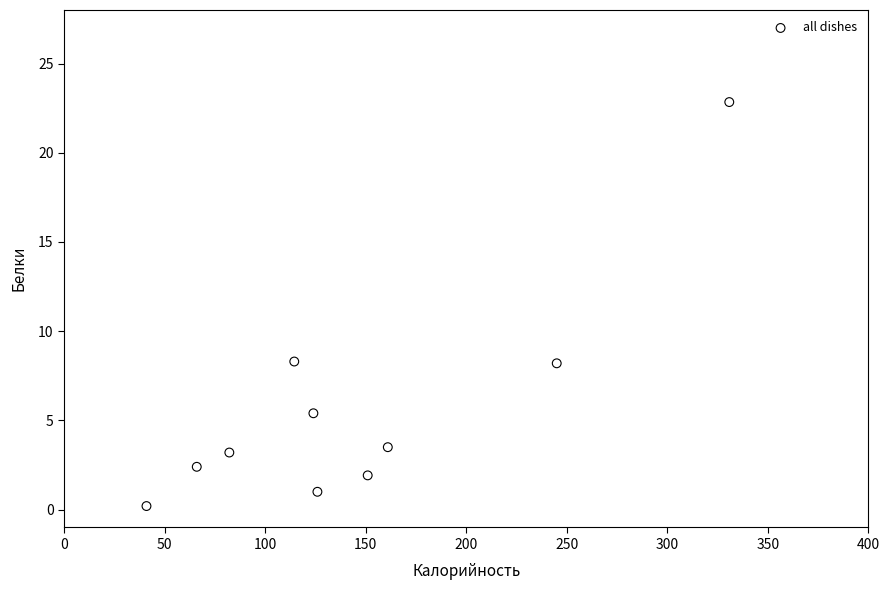

What is the range of X values (max minus min)?

289.8